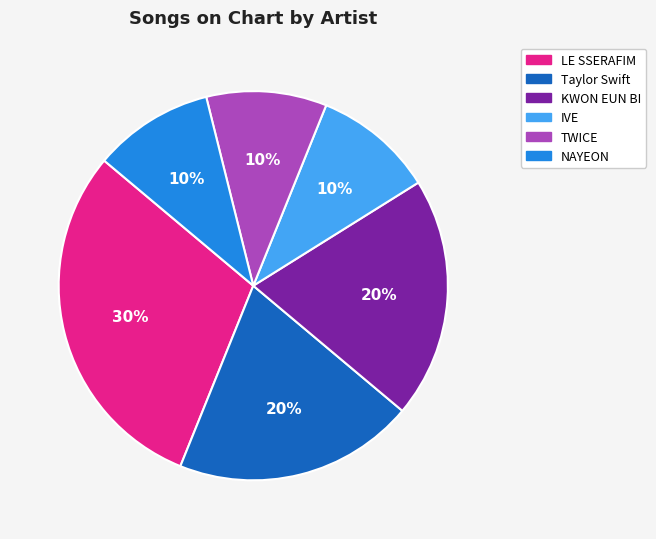

To the nearest percent, what percentage of the pie is Taylor Swift?

20%